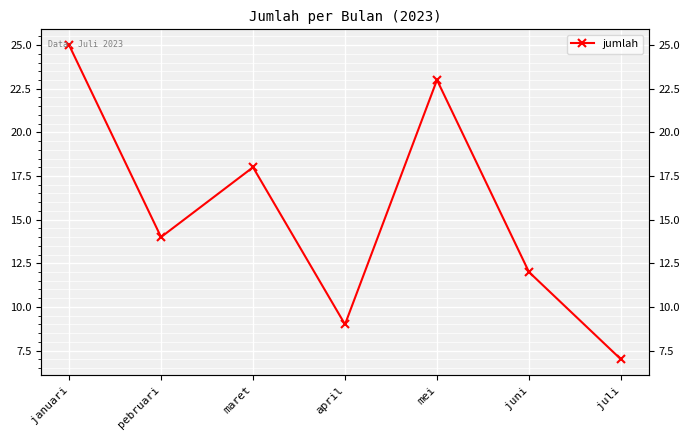

Count the number of categories in the chart.

7